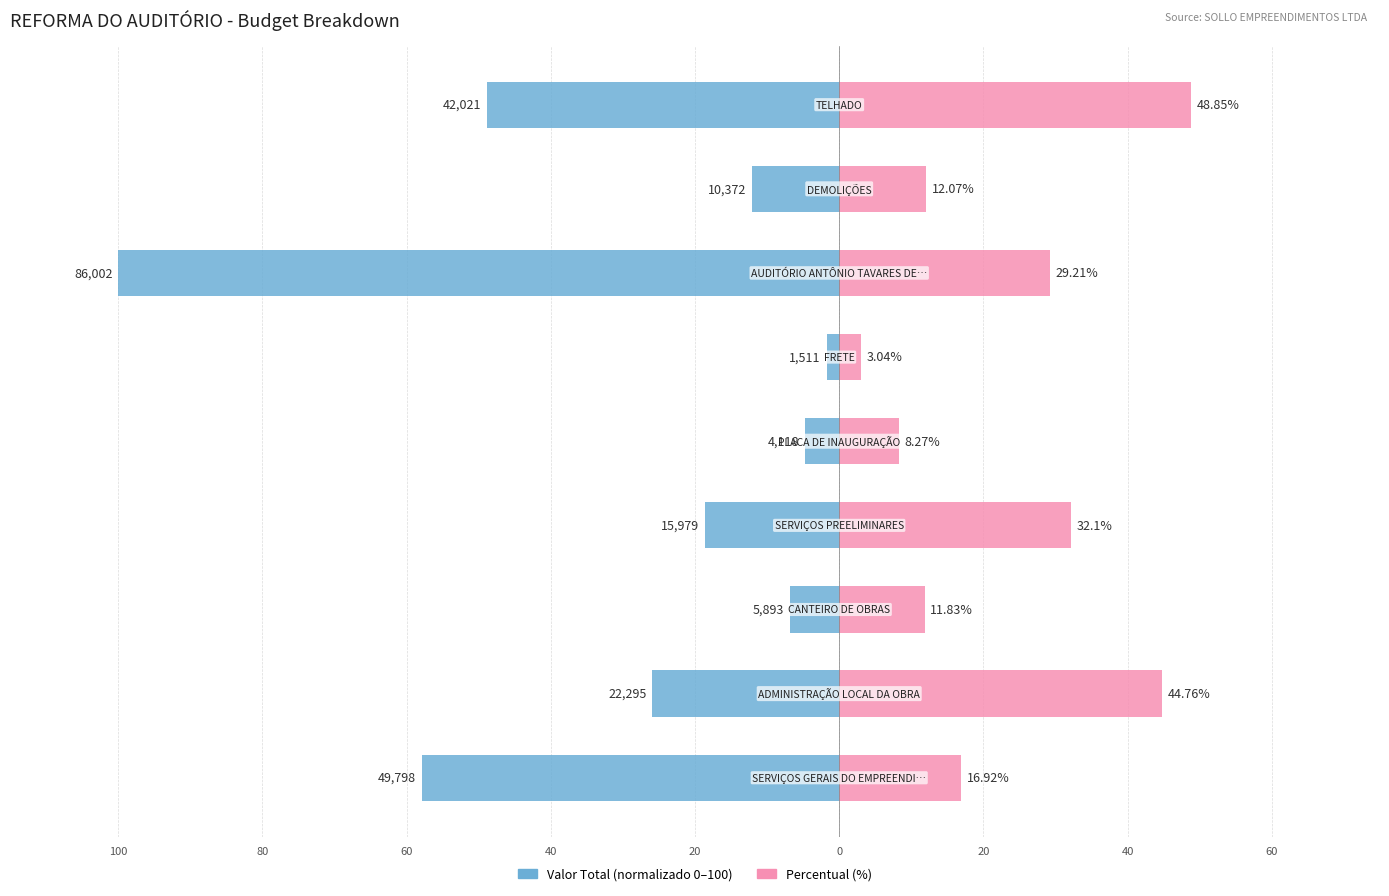

Reading left to right, list all the values displayed in this chart.

Valor Total (normalizado): -57.9	-25.9	-6.9	-18.6	-4.8	-1.8	-100.0	-12.1	-48.9
Percentual (%): 16.9	44.8	11.8	32.1	8.3	3.0	29.2	12.1	48.9